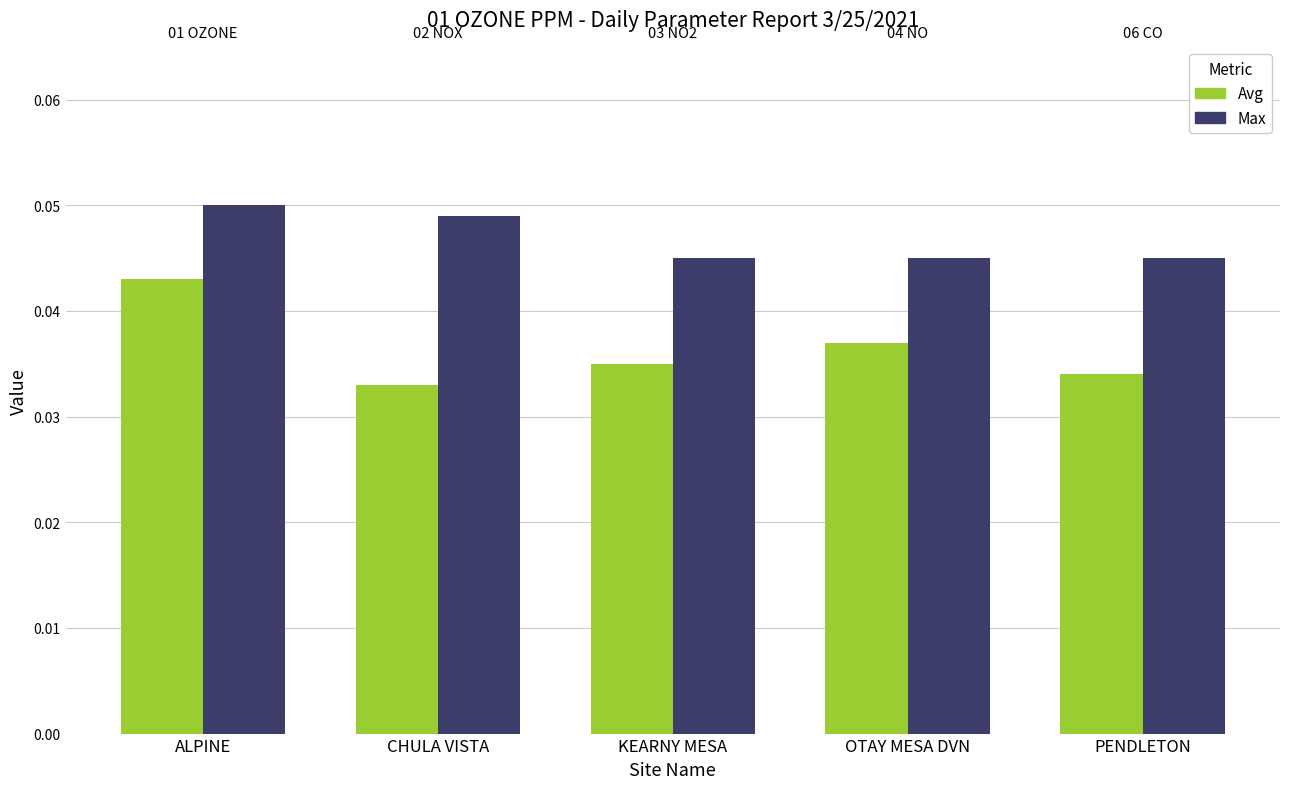

Count the number of data series in this chart.

2